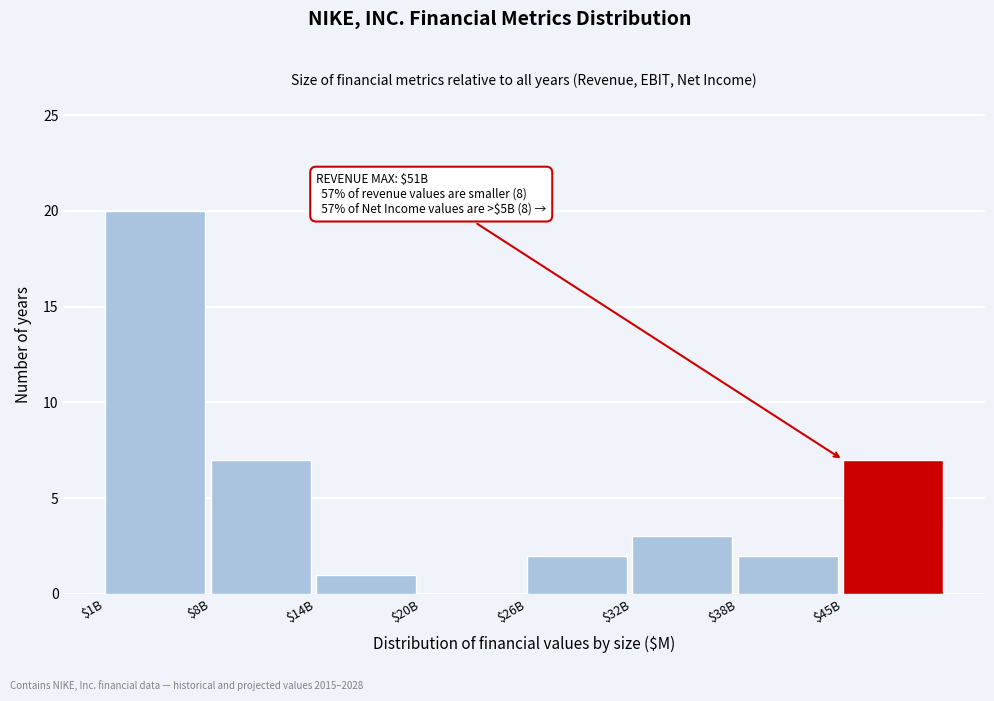

True or false: the data shows -10 at $20B.

False